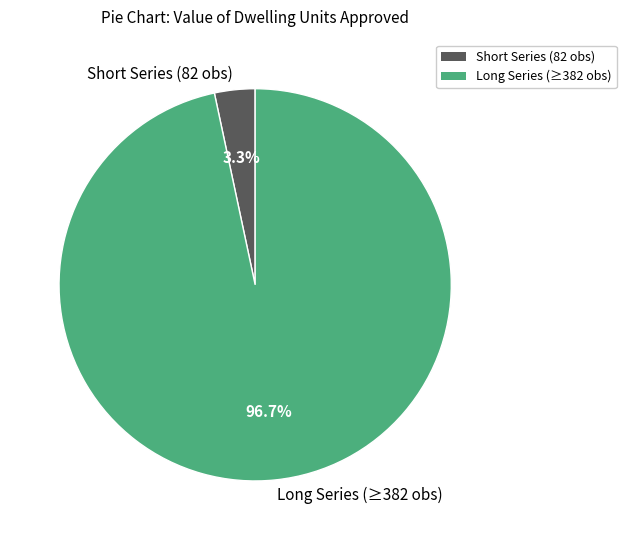

Which has a higher value, Long Series (≥382 obs) or Short Series (82 obs)?

Long Series (≥382 obs)